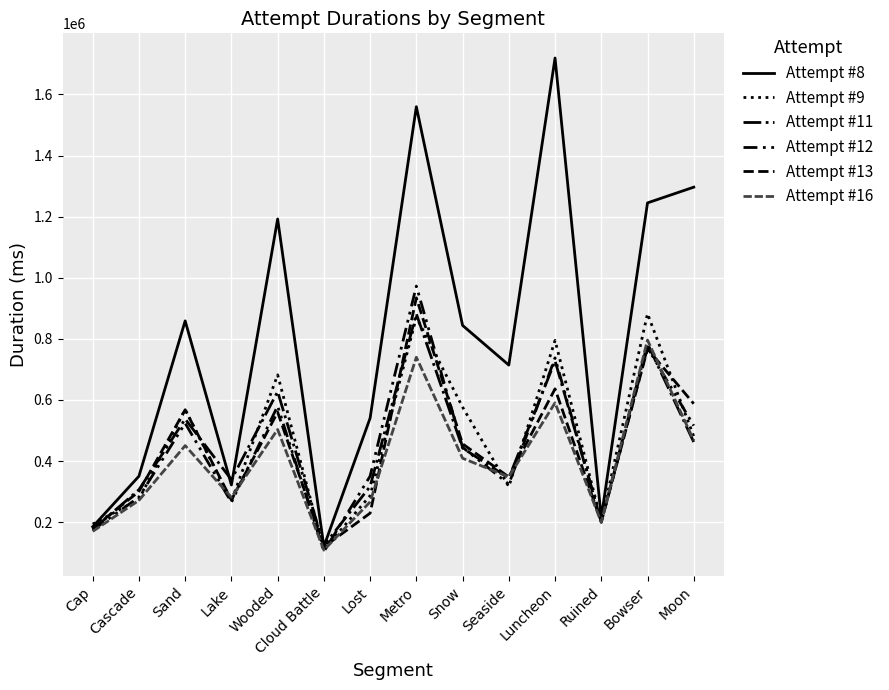

How many lines are shown in the chart?

6